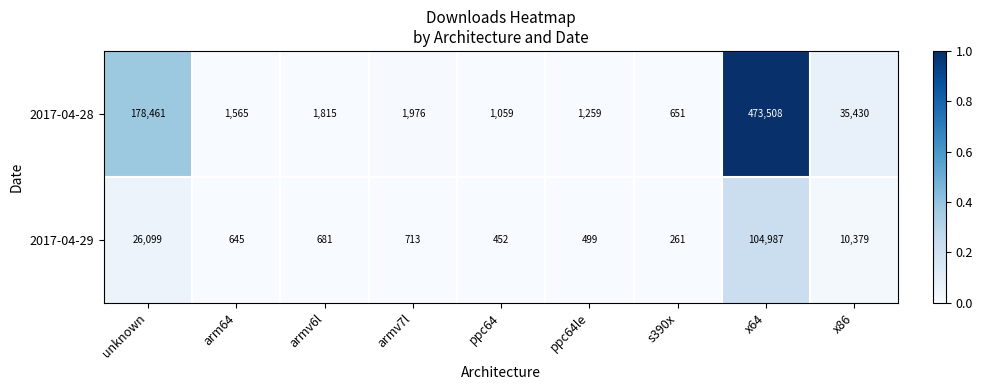

What is the difference between the second highest and minimum values in the 2017-04-29 series?

25838